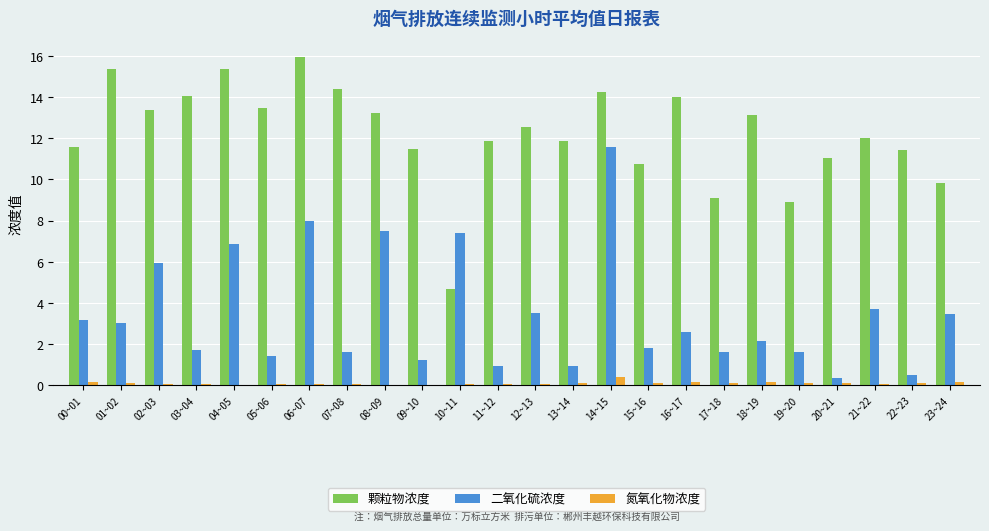

What is the difference between the 氮氧化物浓度 values at 14~15 and 22~23?

0.3